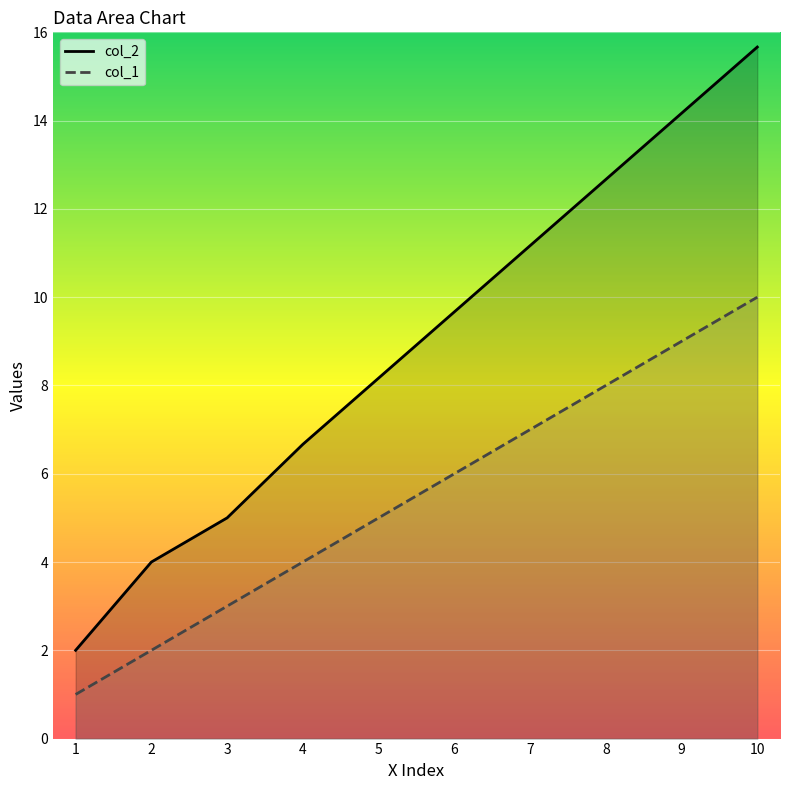

How many col_1 values are between 3 and 8?

6